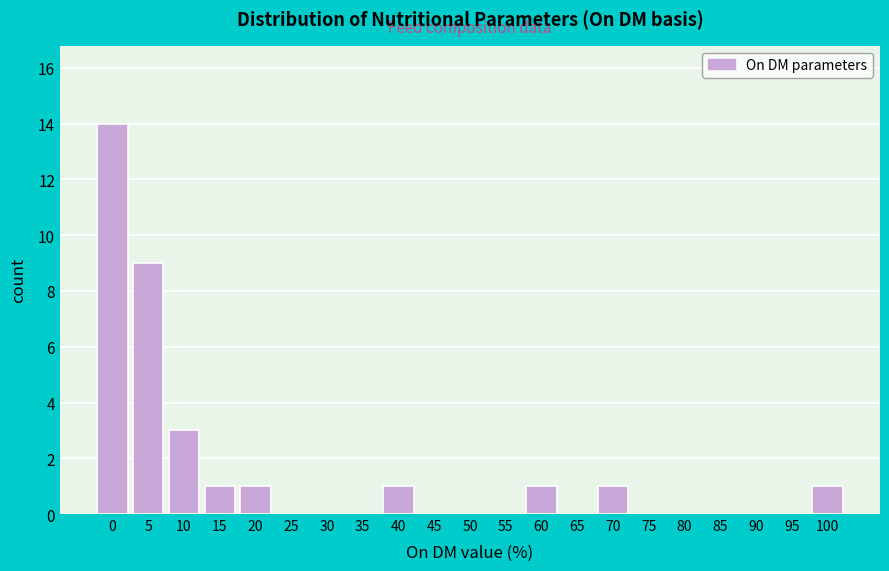

Reading left to right, list all the values displayed in this chart.

0=14	5=9	10=3	15=1	20=1	25=0	30=0	35=0	40=1	45=0	50=0	55=0	60=1	65=0	70=1	75=0	80=0	85=0	90=0	95=0	100=1